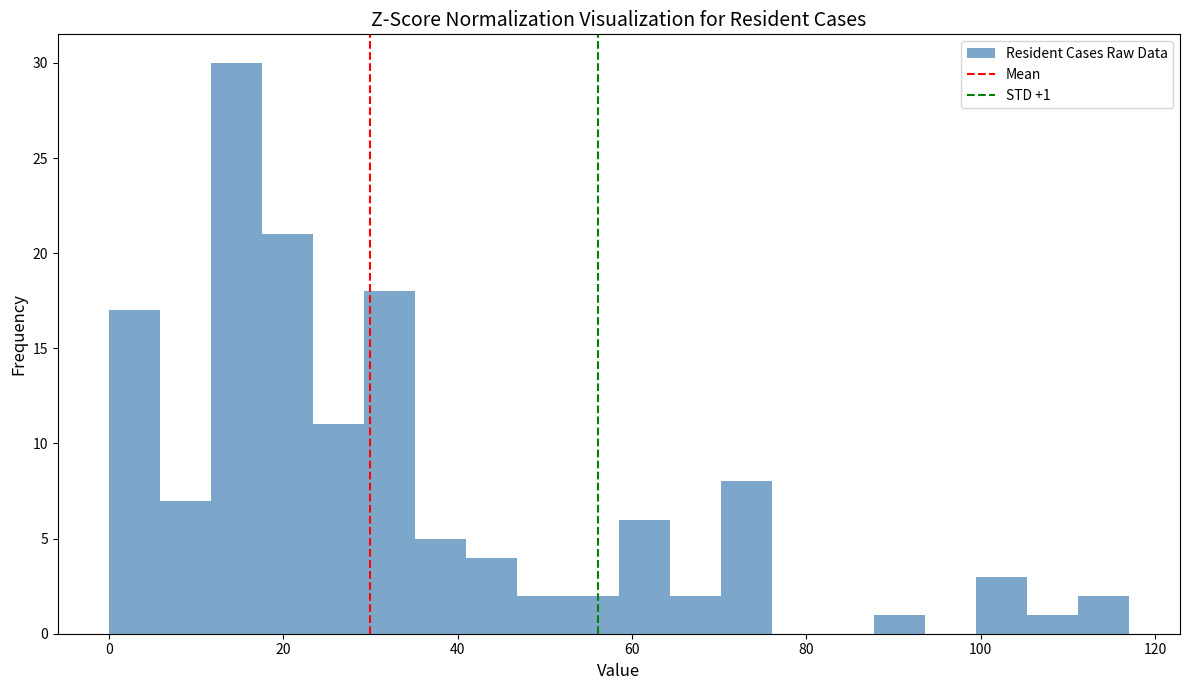

Read against the x-axis, roughly where is the centre of the tallest bar?

14